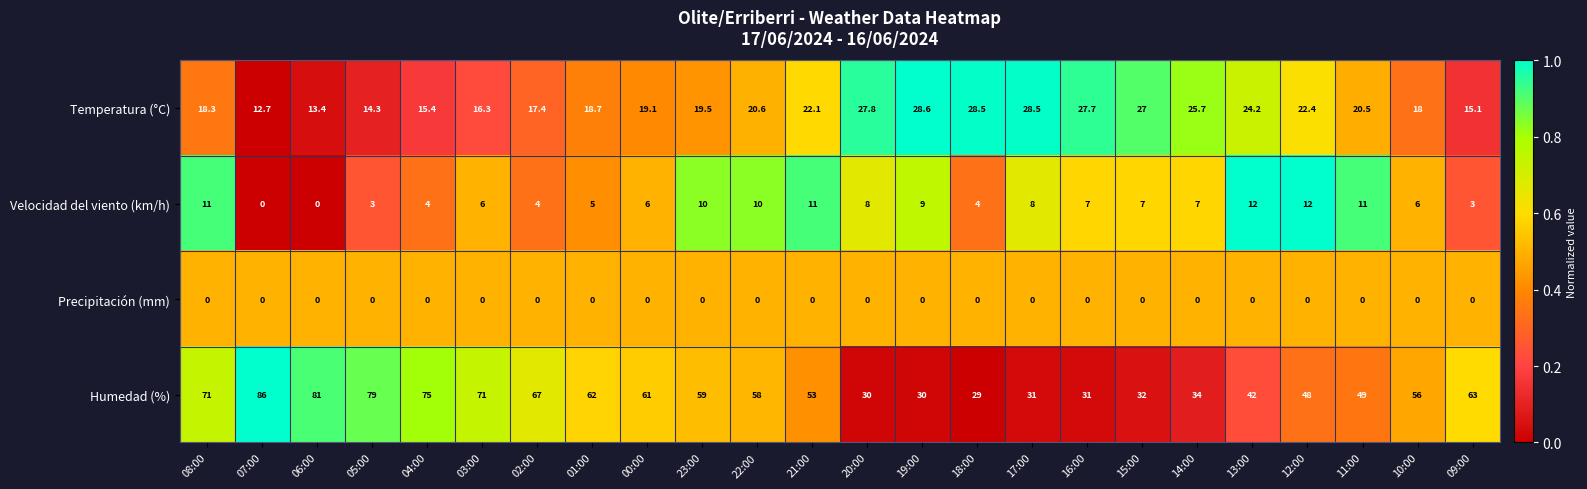

Where does the Temperatura (°C) series first go above 20?

22:00